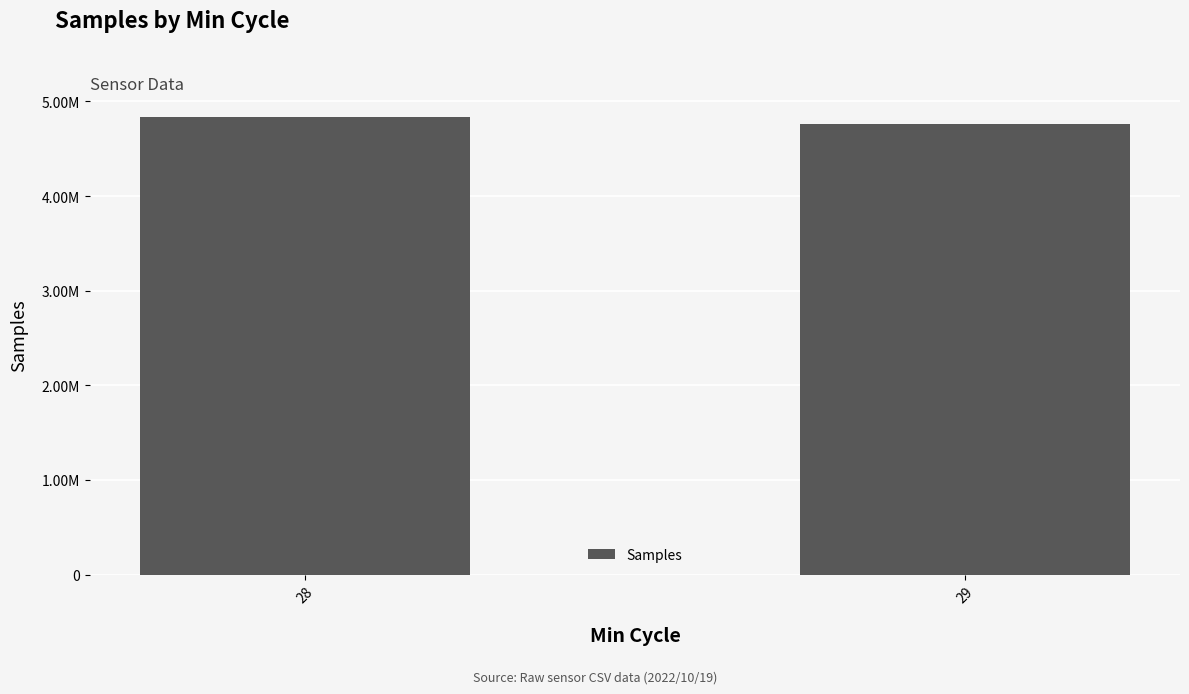

How many bars are there in total?

2